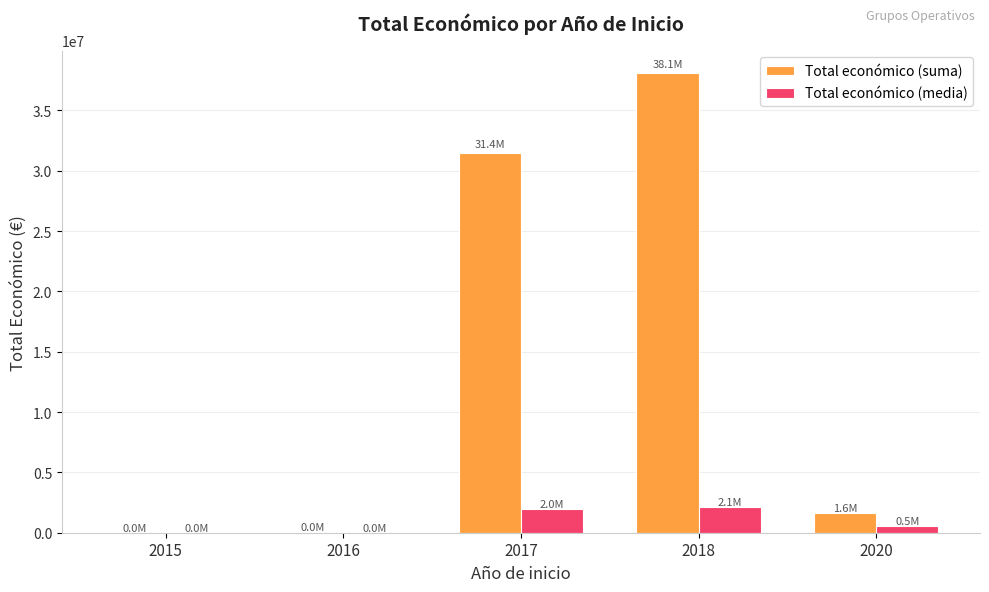

What is the maximum value for Total económico (suma)?

38058310.0